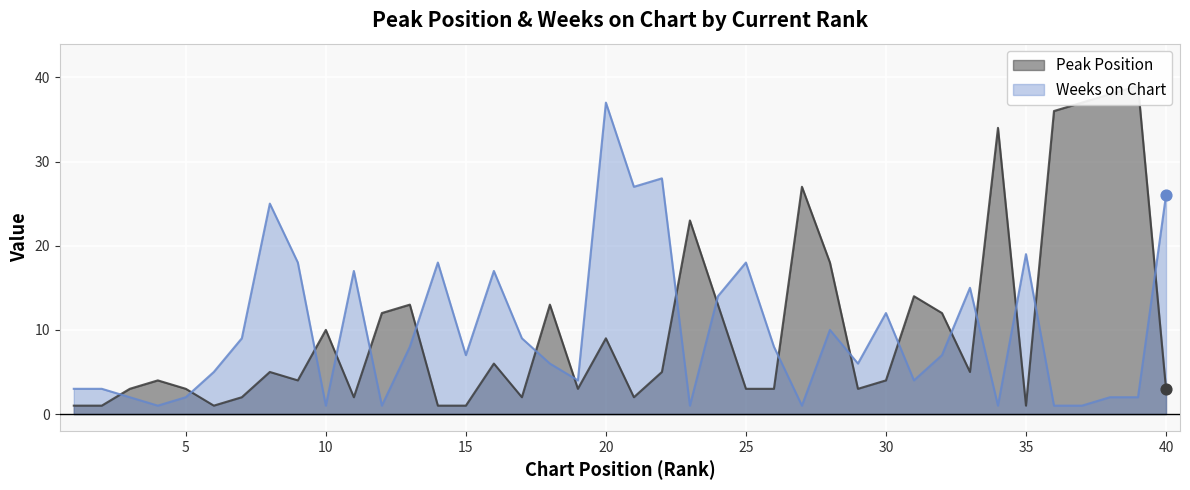

Which series contains the highest Y value?

Peak Position